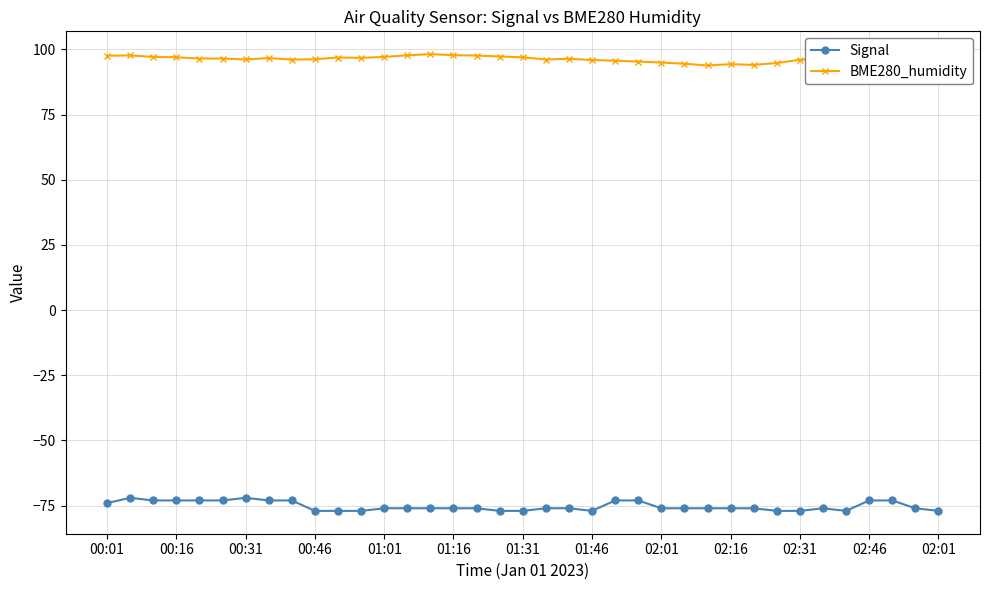

Rank the series by their average value, from highest to lowest.

BME280_humidity, Signal